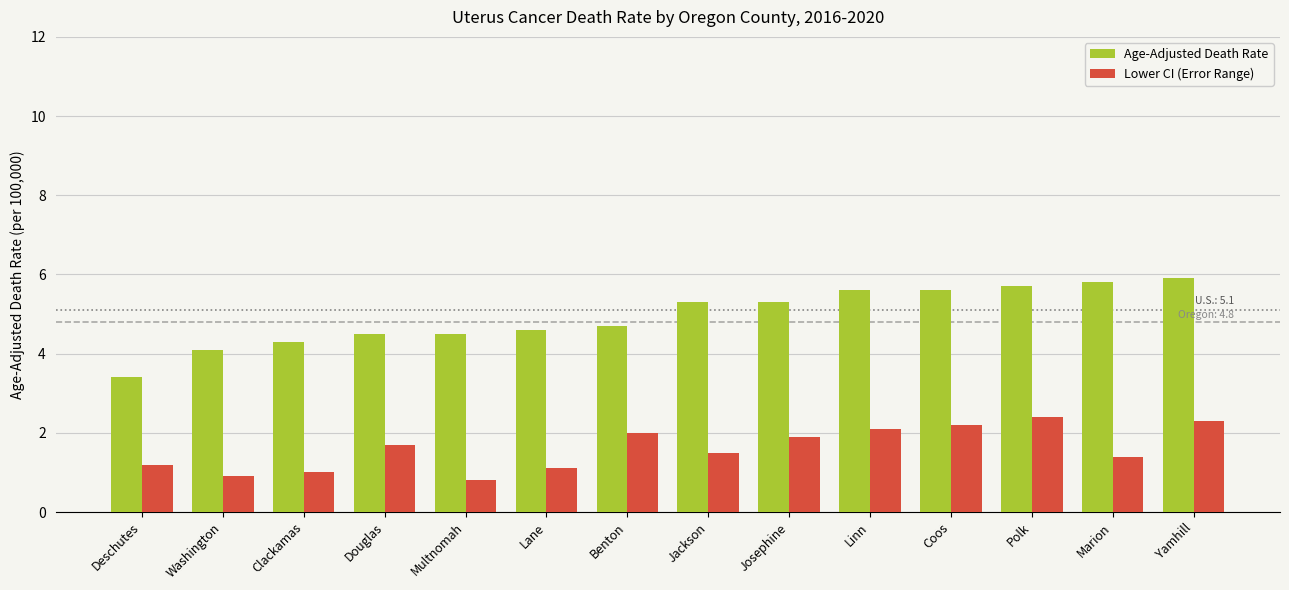

What are all the series names shown in the legend?

Age-Adjusted Death Rate, Lower CI (Error Range)